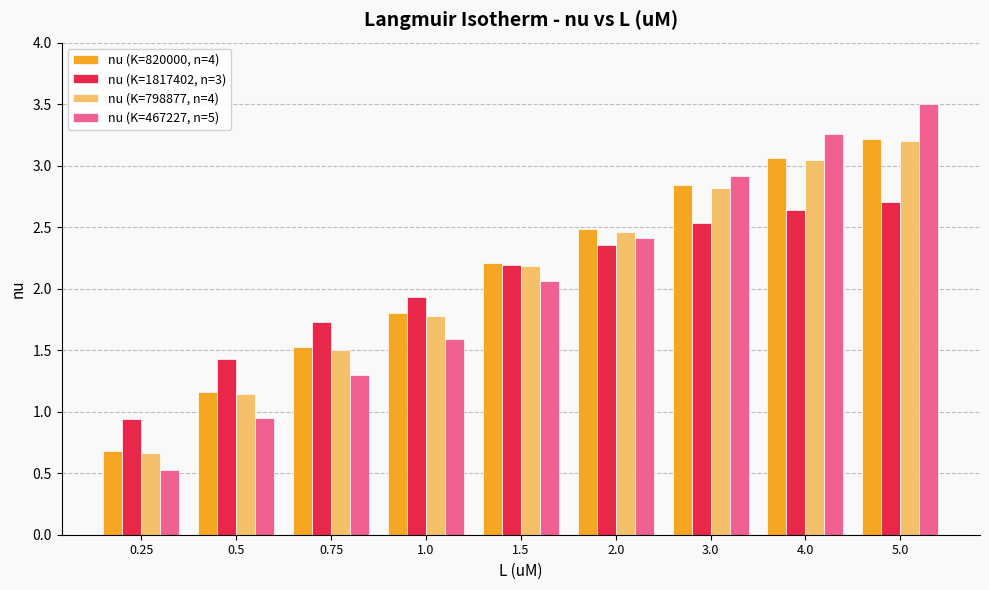

At which label does nu (K=467227, n=5) first exceed 2?

1.5